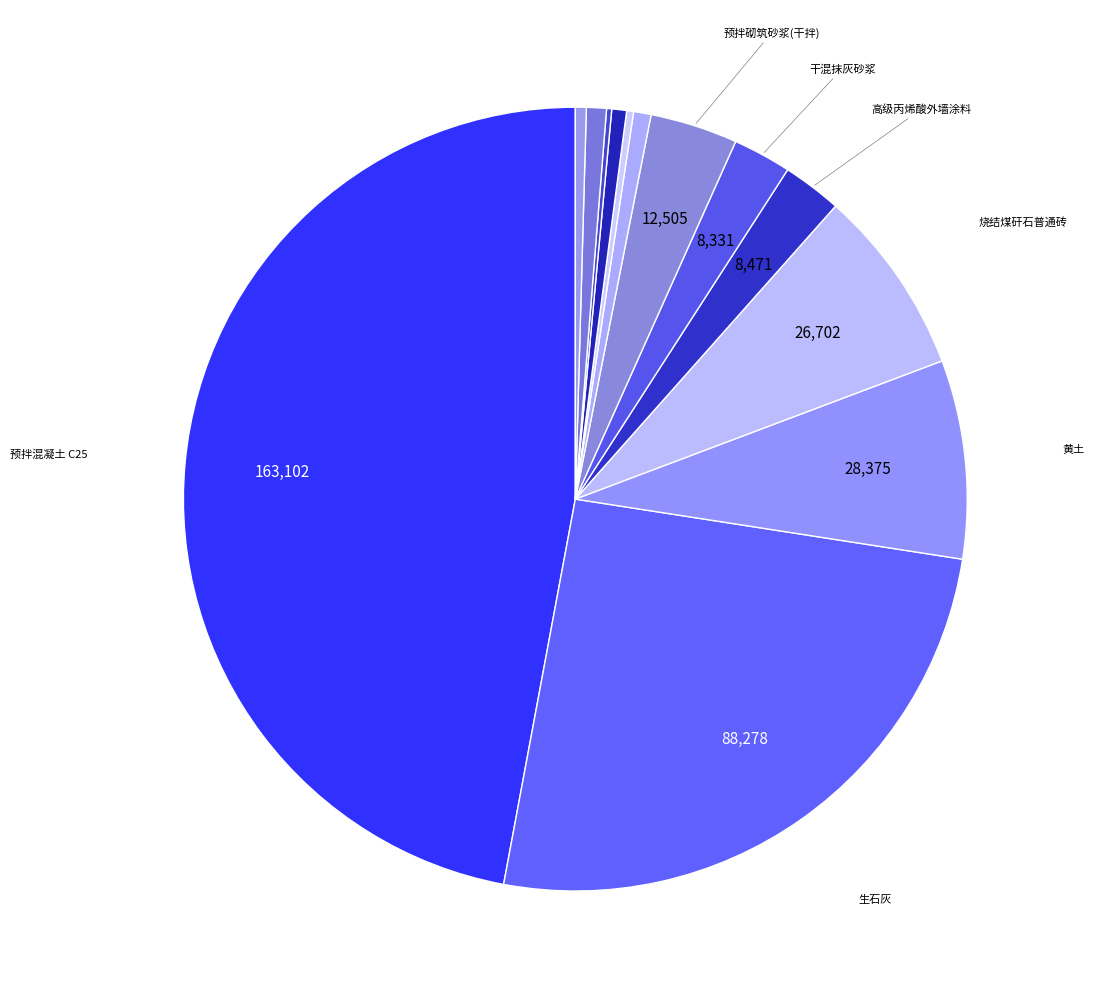

Count the number of slices in the pie.

13